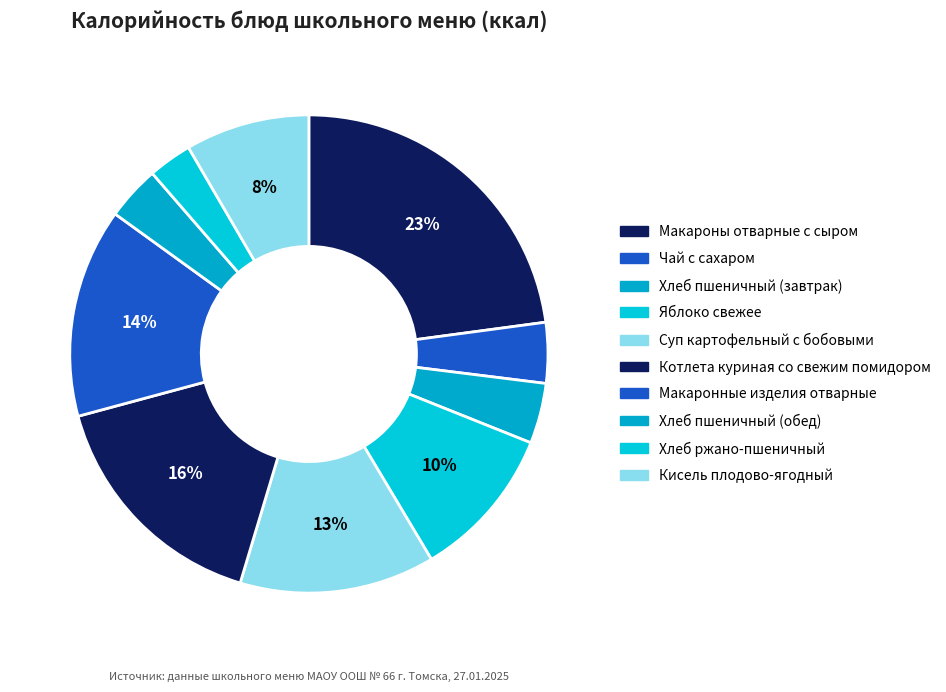

Is the sum of Макароны отварные с сыром and Макаронные изделия отварные greater than half?

No